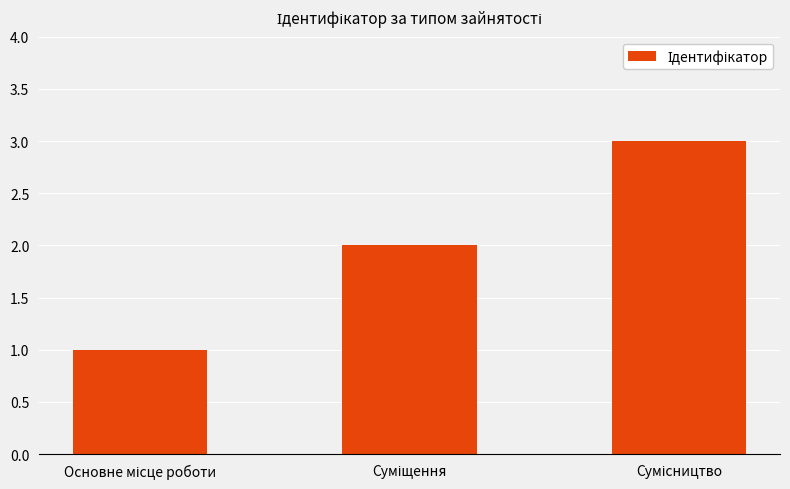

What is the sum of all values?

6